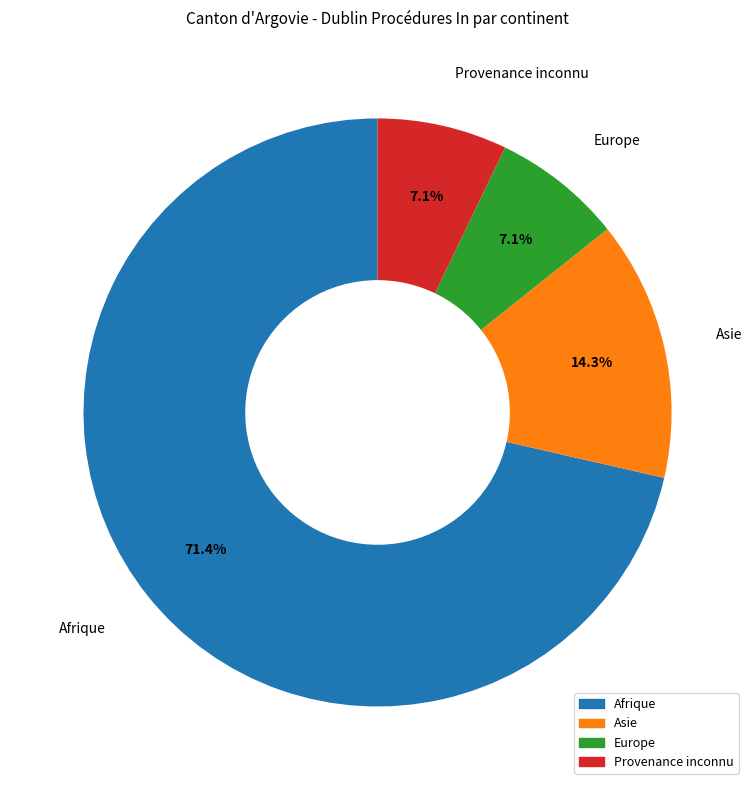

To the nearest percent, what portion does Provenance inconnu represent?

7%